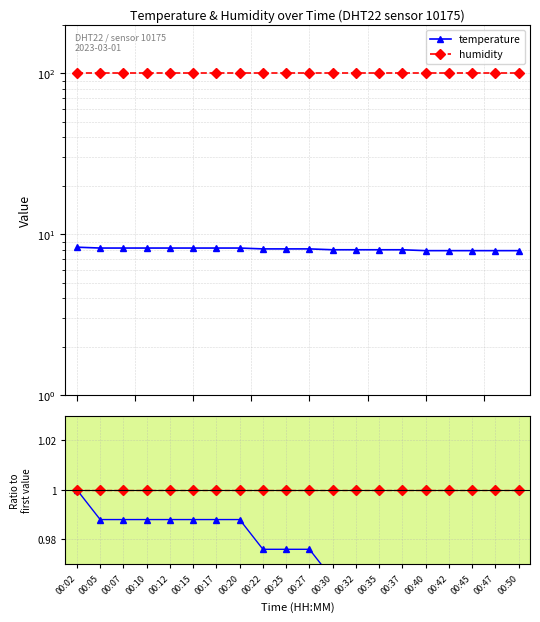

Which series has the largest total across all categories?

humidity